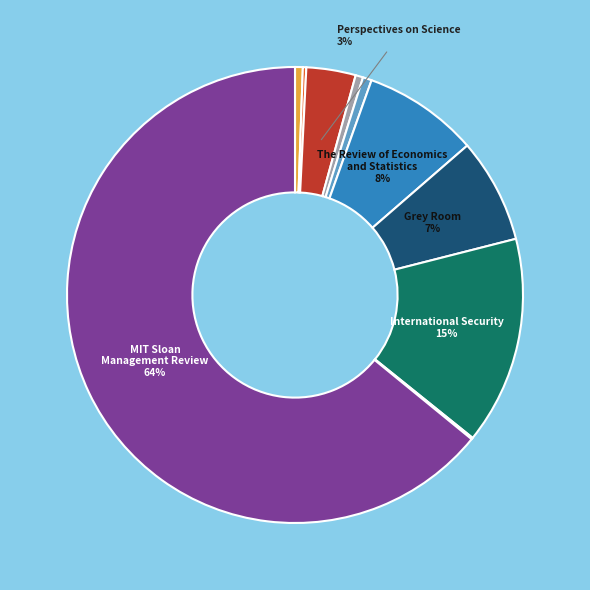

How many segments does this pie chart have?

10